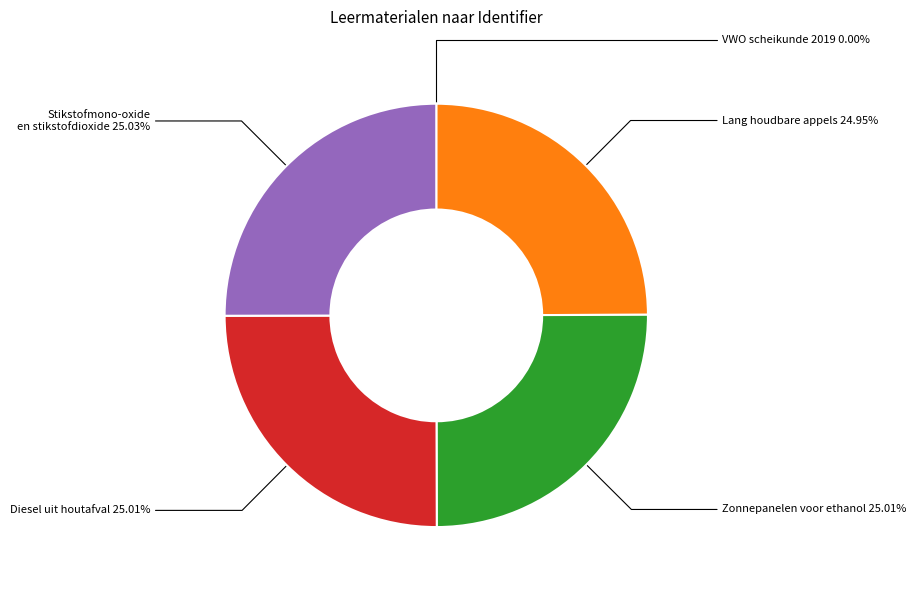

Is Zonnepanelen voor ethanol the majority of the pie?

No